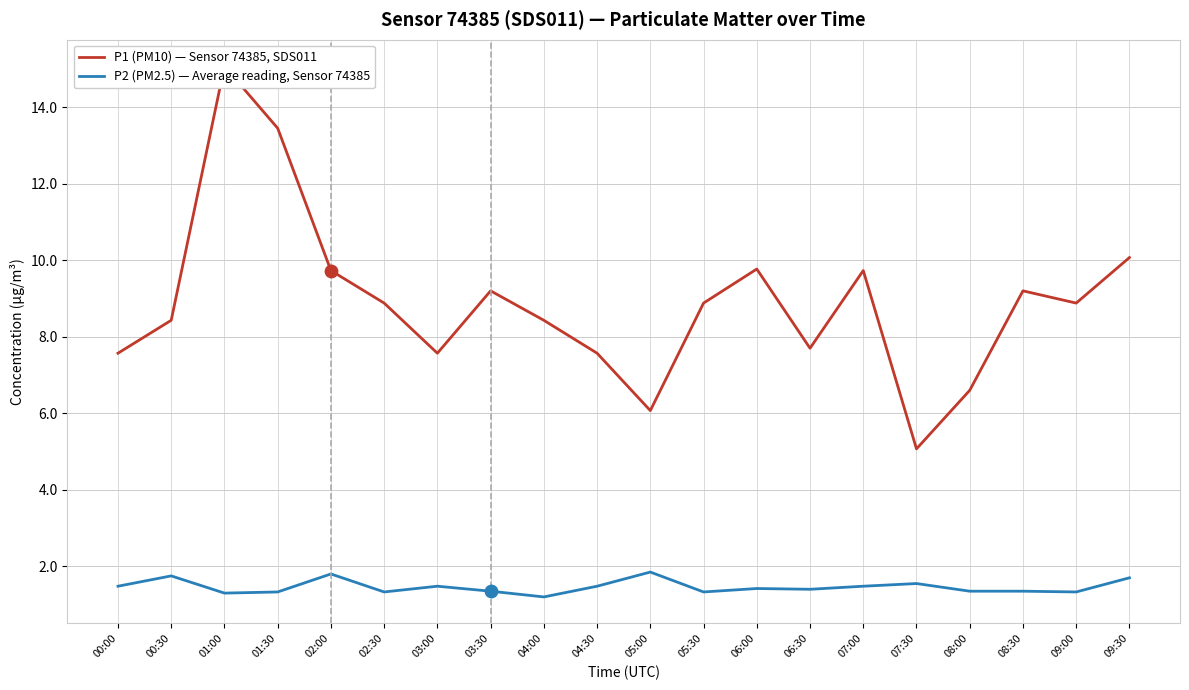

What are all the series names shown in the legend?

P1 (PM10) — Sensor 74385, SDS011, P2 (PM2.5) — Average reading, Sensor 74385